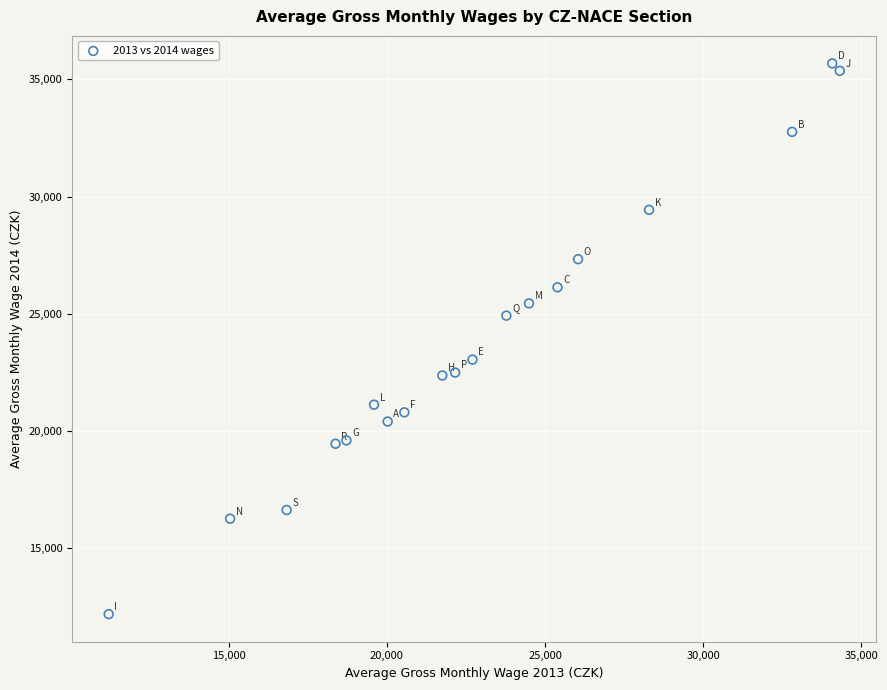

What is the range of Y values (max minus min)?

23500